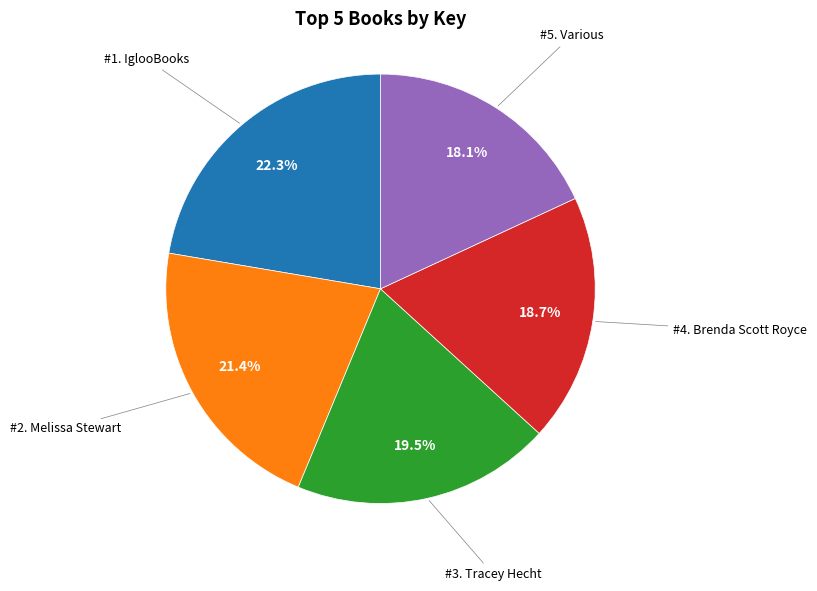

Does any single category account for the majority?

No